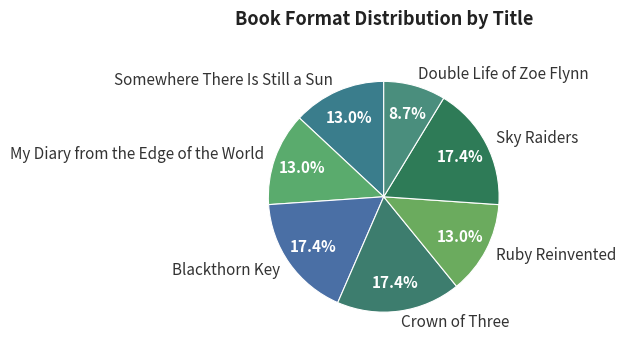

What percentage do Ruby Reinvented and Blackthorn Key together represent?

30.4%